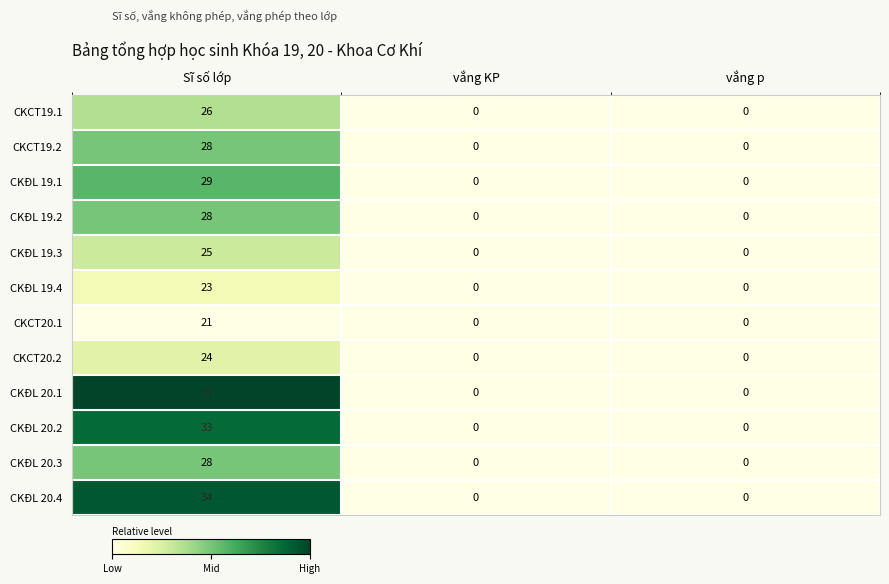

At which category is the sum across all series the highest?

Sĩ số lớp